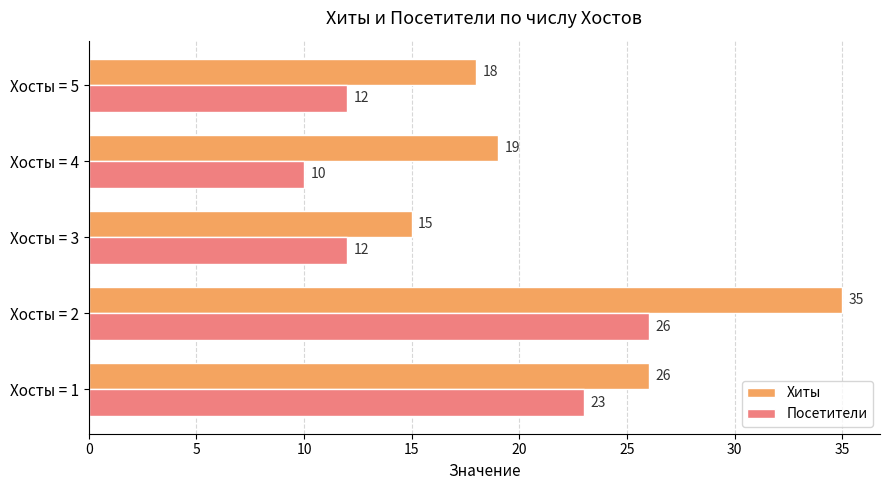

At which category is the sum across all series the highest?

Хосты = 2